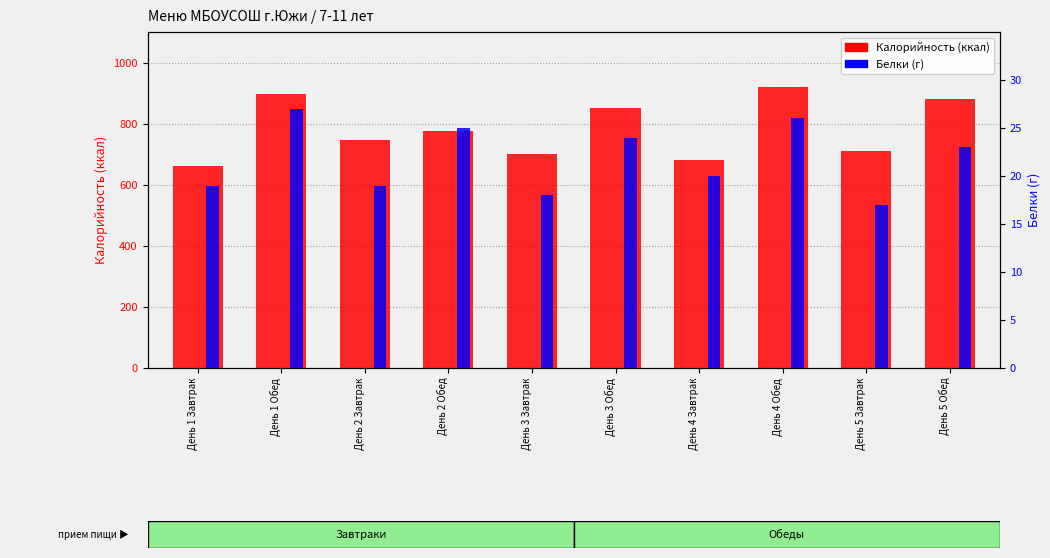

What is the total value across all series at День 5 Обед?

903